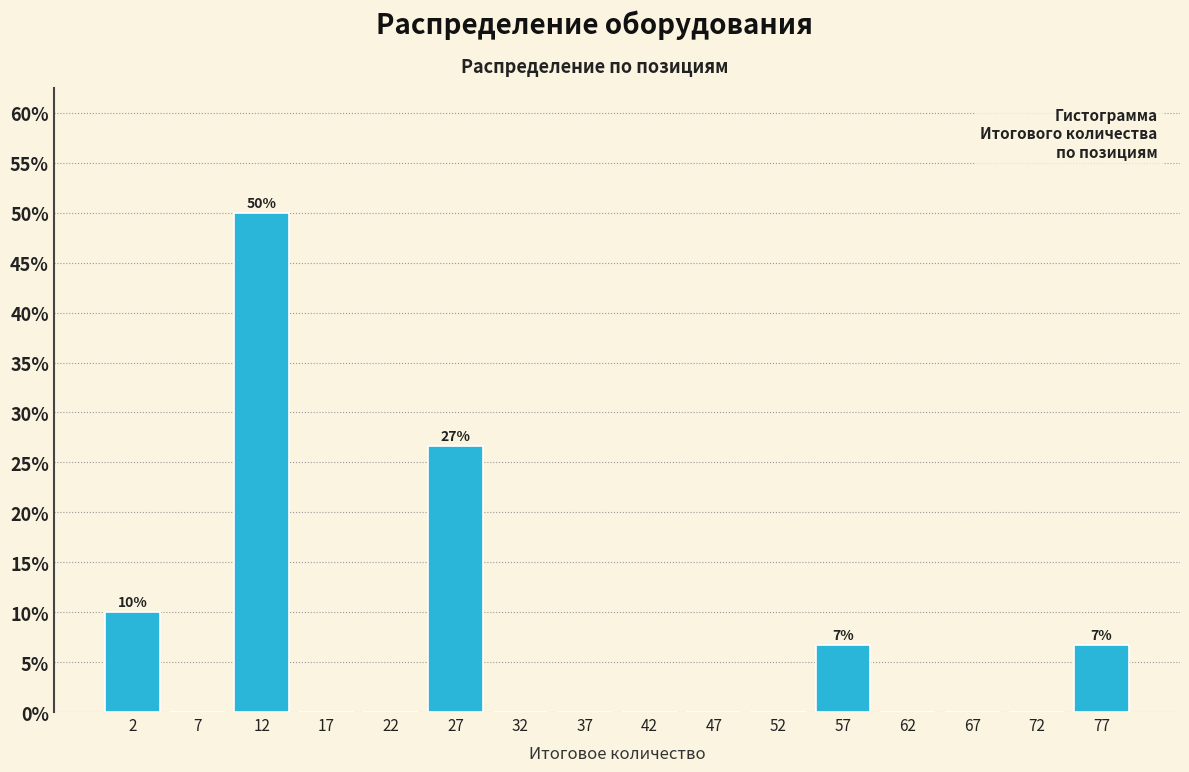

Over which range of the x-axis is the bar tallest?

10 to 15